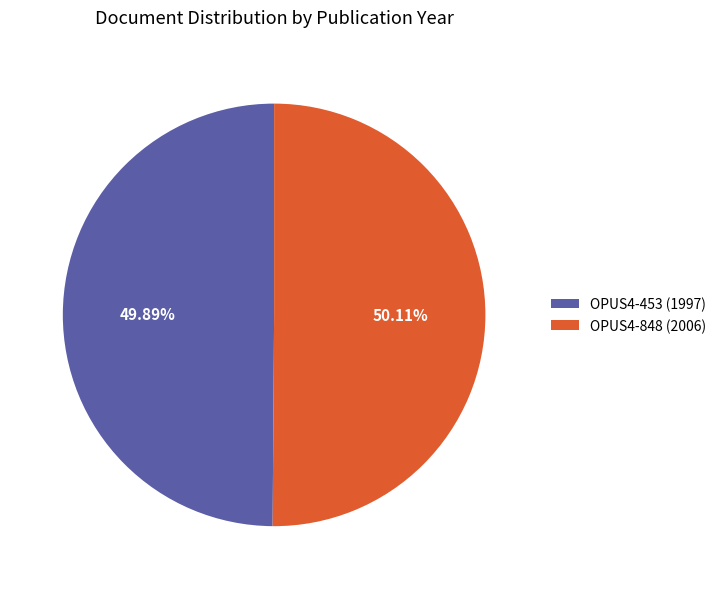

How many segments does this pie chart have?

2